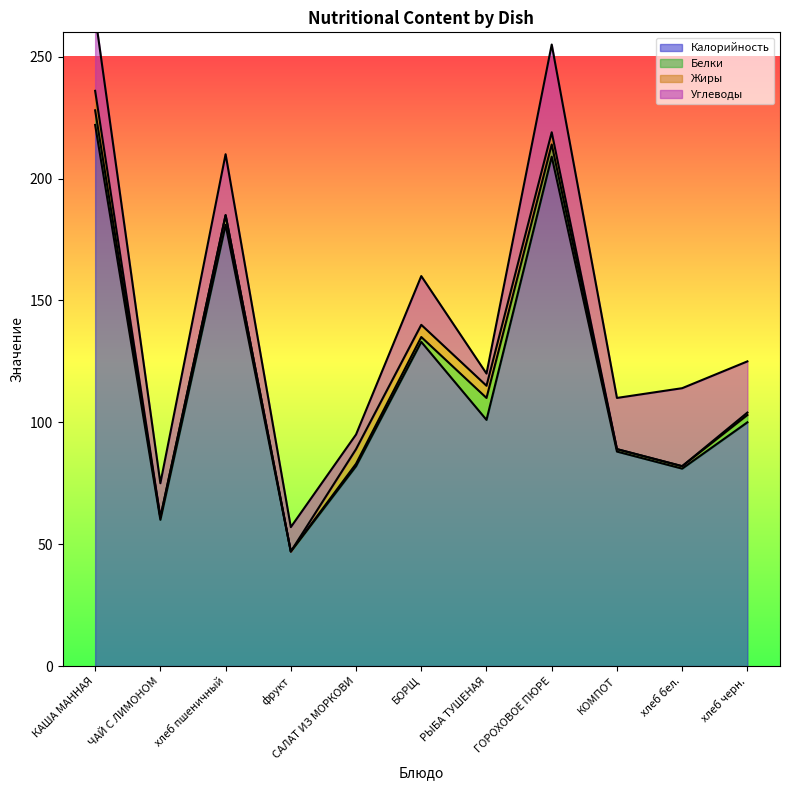

Reading left to right, what are all the values shown in this chart?

Калорийность: 222	60	181	47	82	133	101	209	88	81	100
Белки: 6	1	4	0	1	2	9	5	1	1	3
Жиры: 8	0	0	0	6	5	5	5	0	0	1
Углеводы: 31	14	25	10	6	20	5	36	21	32	21